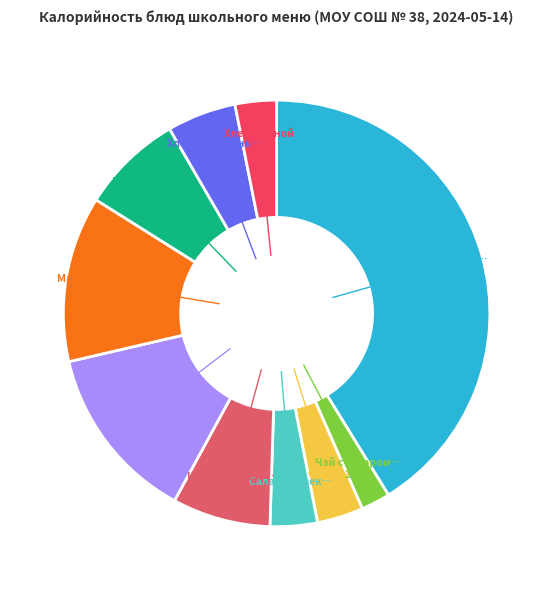

Count the number of slices in the pie.

10